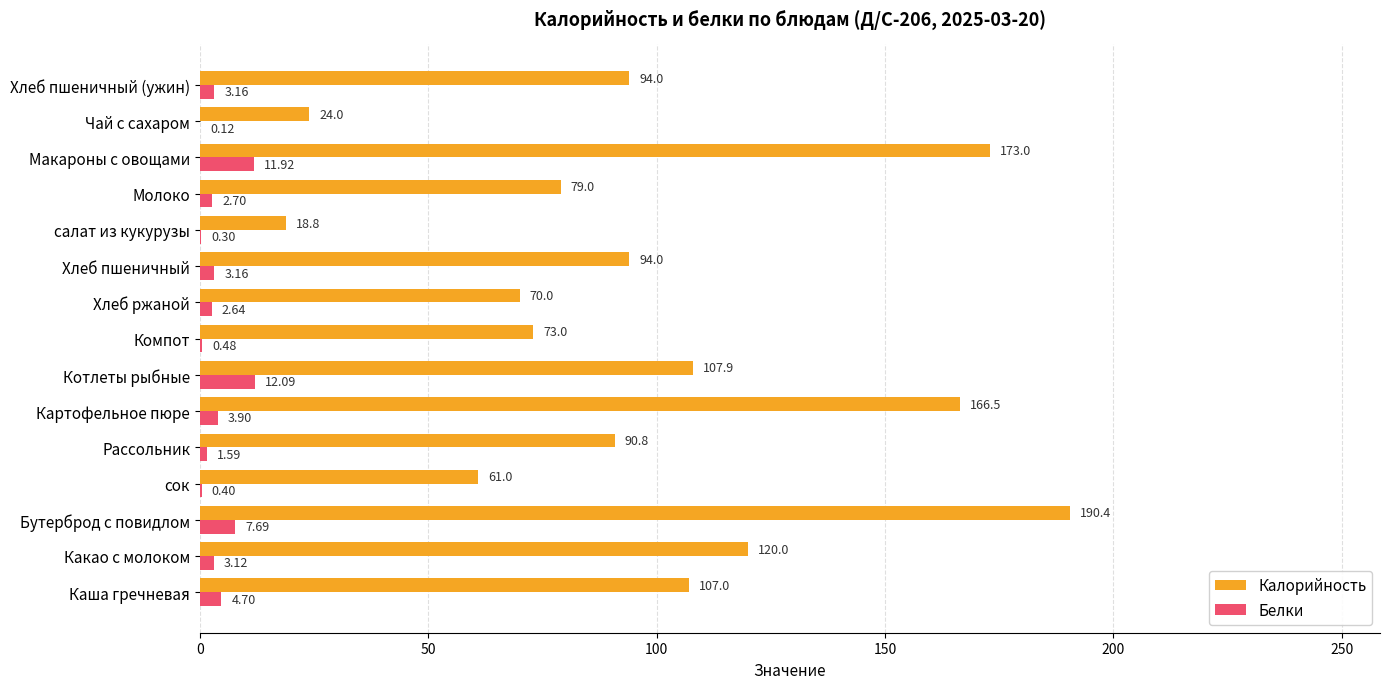

What is the sum of the Калорийность values at Хлеб ржаной and Хлеб пшеничный?

164.0